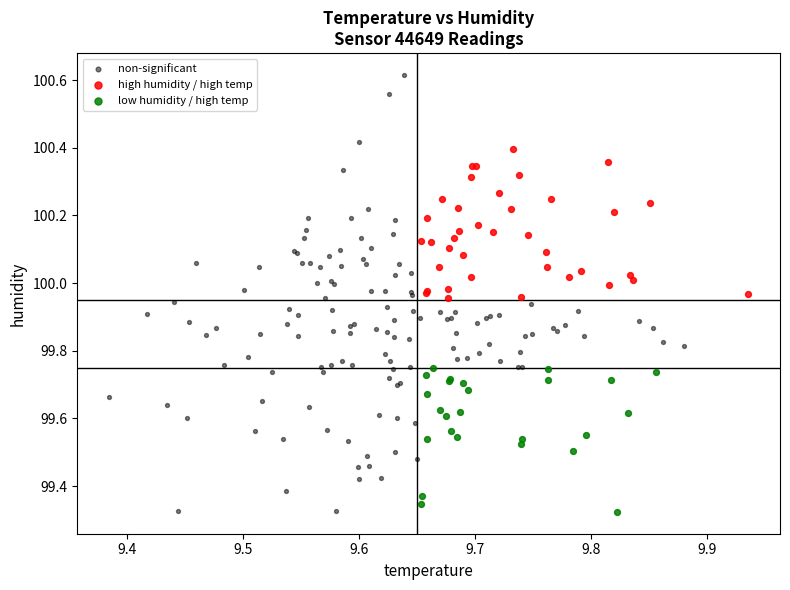

What are all the series names shown in the legend?

non-significant, high humidity / high temp, low humidity / high temp